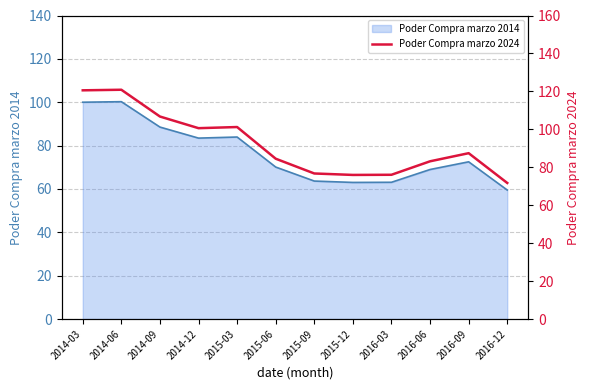

What is the label of the 11th point from the left?

2016-09